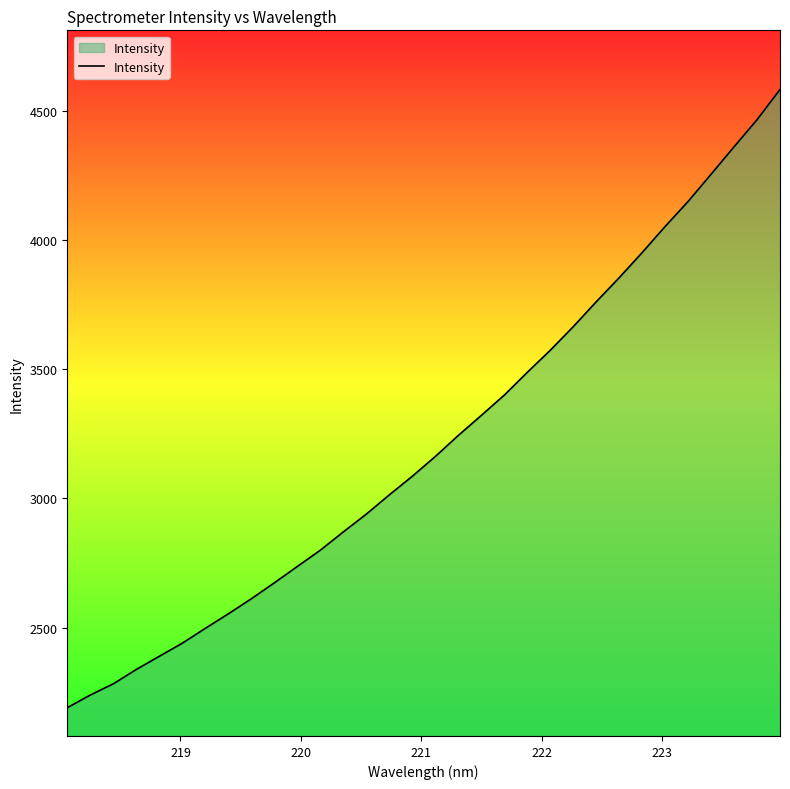

What is the minimum value shown in the chart?

2189.3